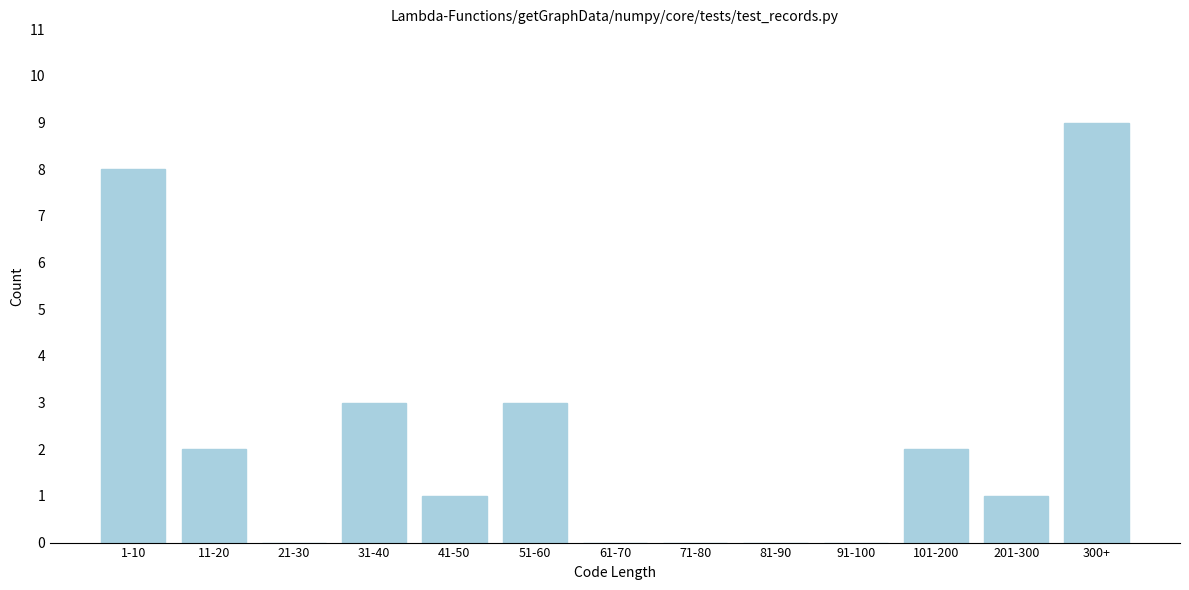

Reading right to left, list all the values displayed in this chart.

300+=9	201-300=1	101-200=2	91-100=0	81-90=0	71-80=0	61-70=0	51-60=3	41-50=1	31-40=3	21-30=0	11-20=2	1-10=8